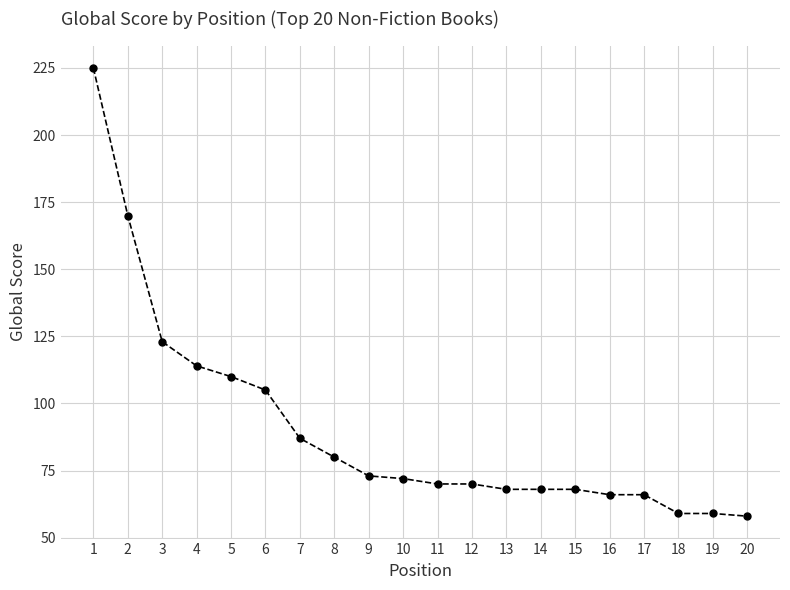

Read the value at 18.

59